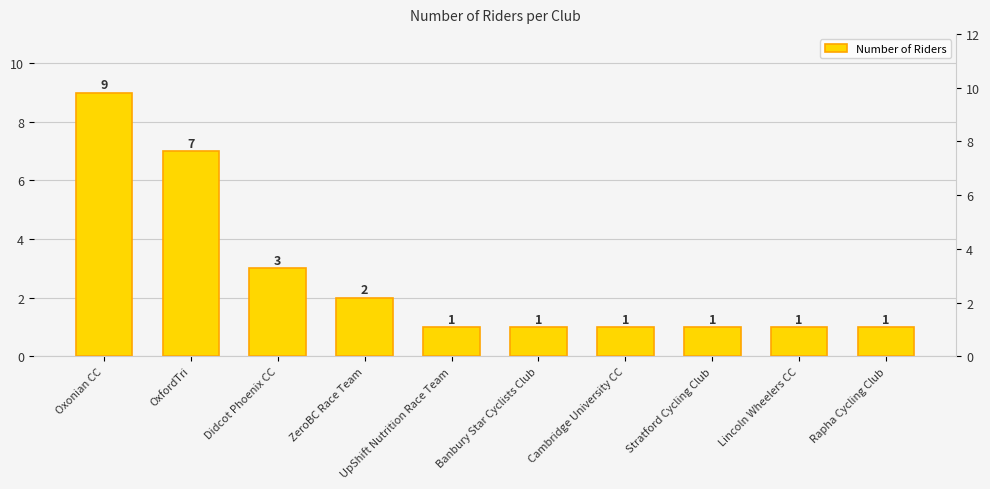

What is the average value?

3